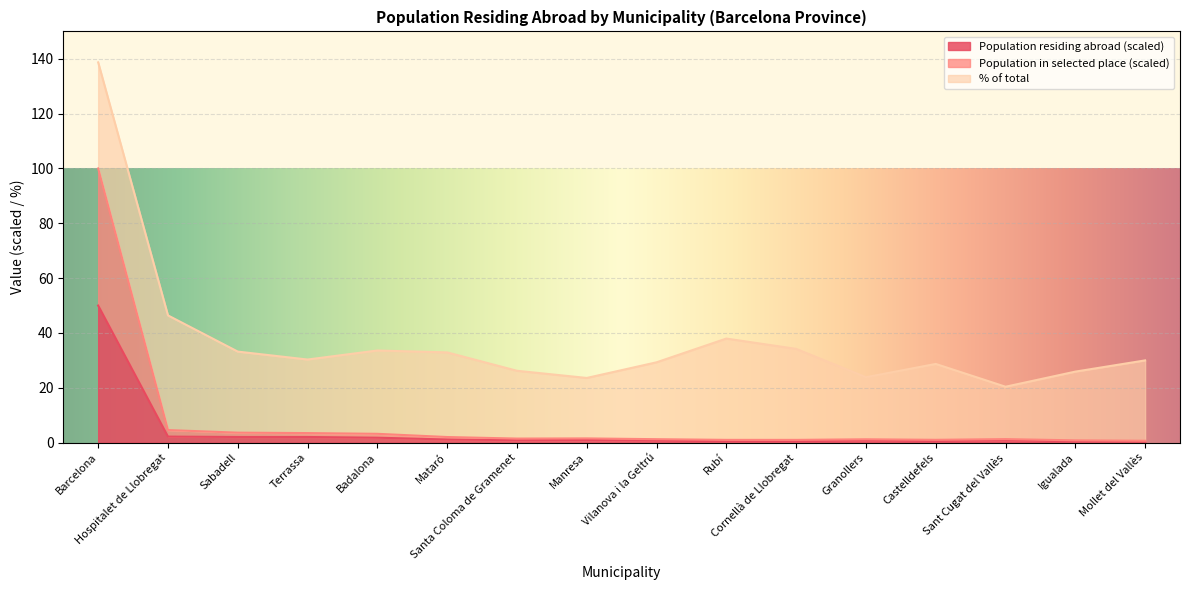

True or false: Population residing abroad has a value of 0.5 at Rubí.

True